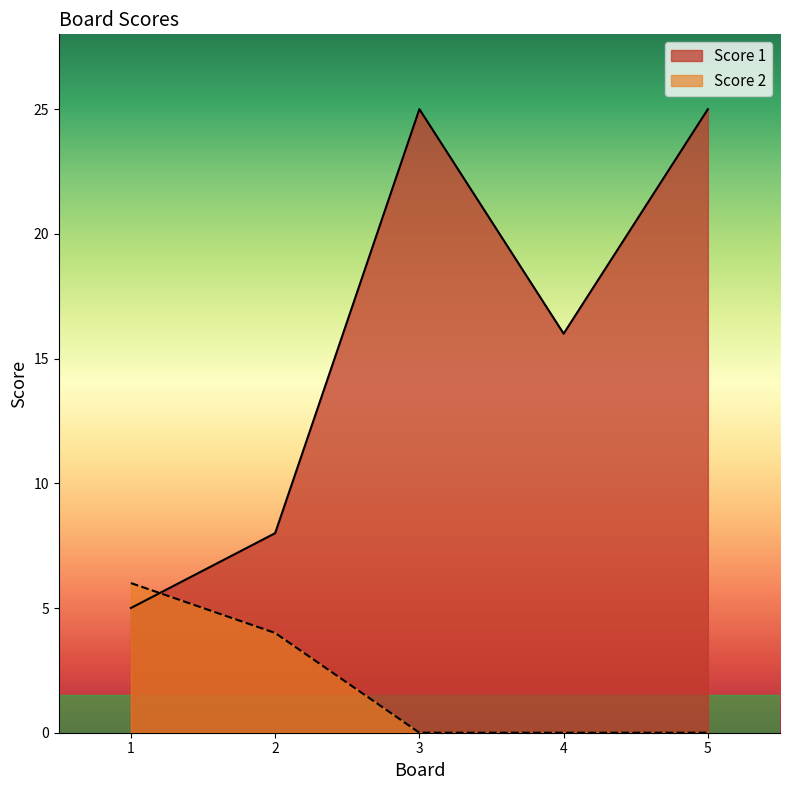

List the labels in order of Score 1 value, smallest first.

1, 2, 4, 3, 5